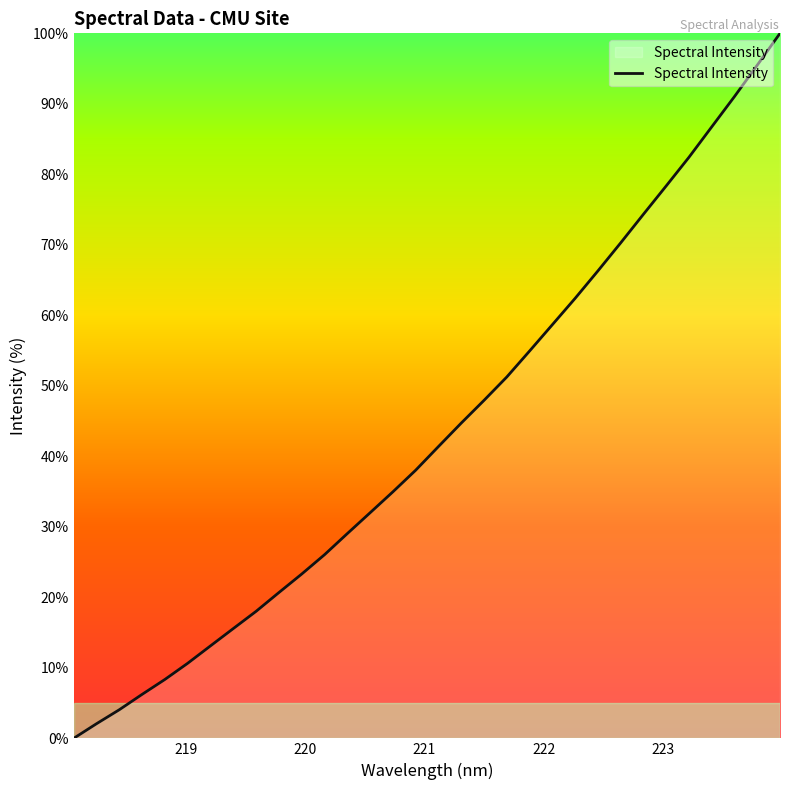

What is the maximum value shown in the chart?

100.0